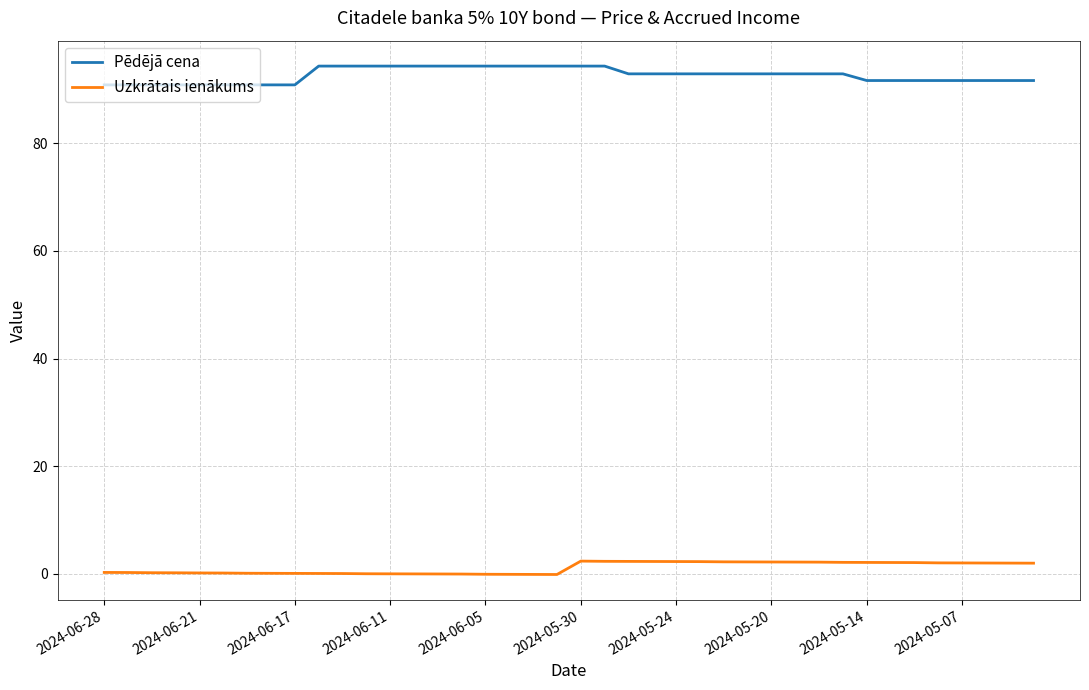

Which series has the largest total across all categories?

Pēdējā cena